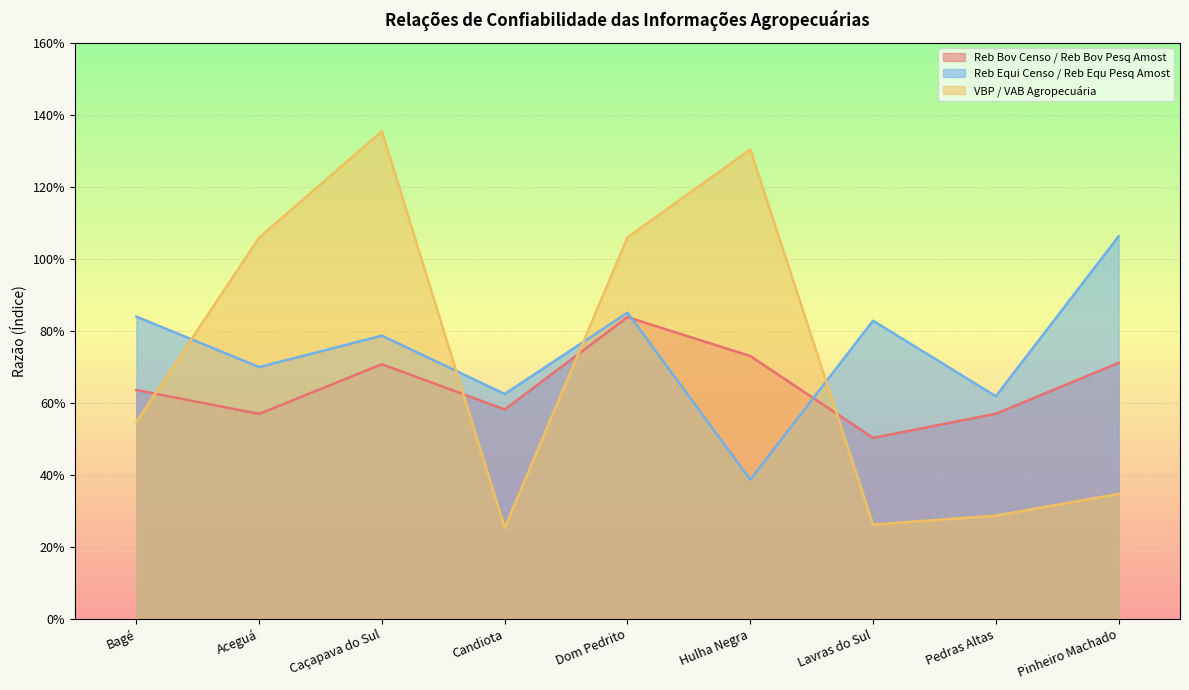

True or false: Reb Equi Censo / Reb Equ Pesq Amost and VBP / VAB Agropecuária cross at least once.

True